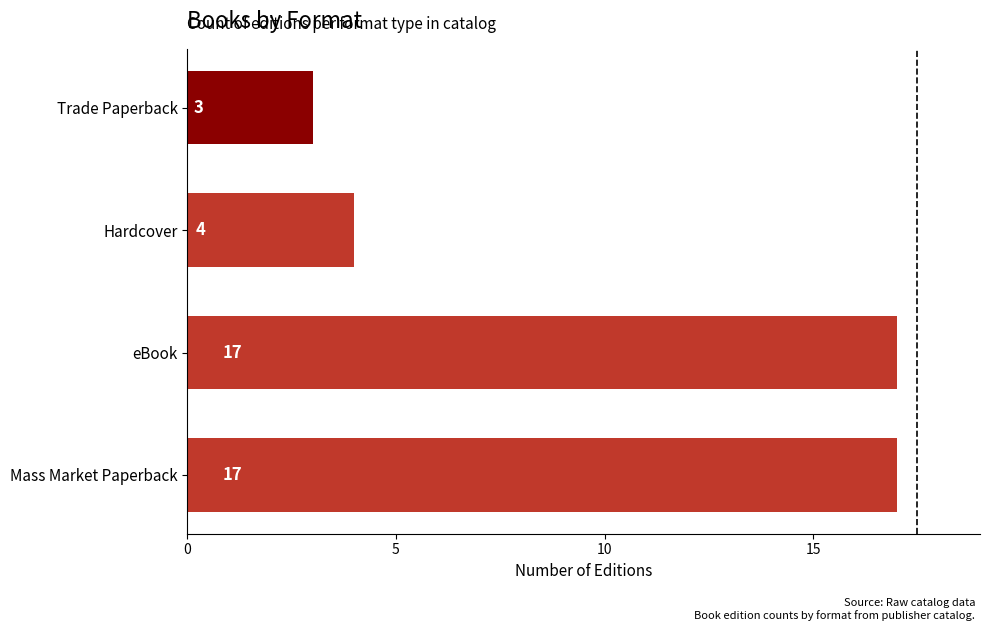

How many bars are there in total?

4